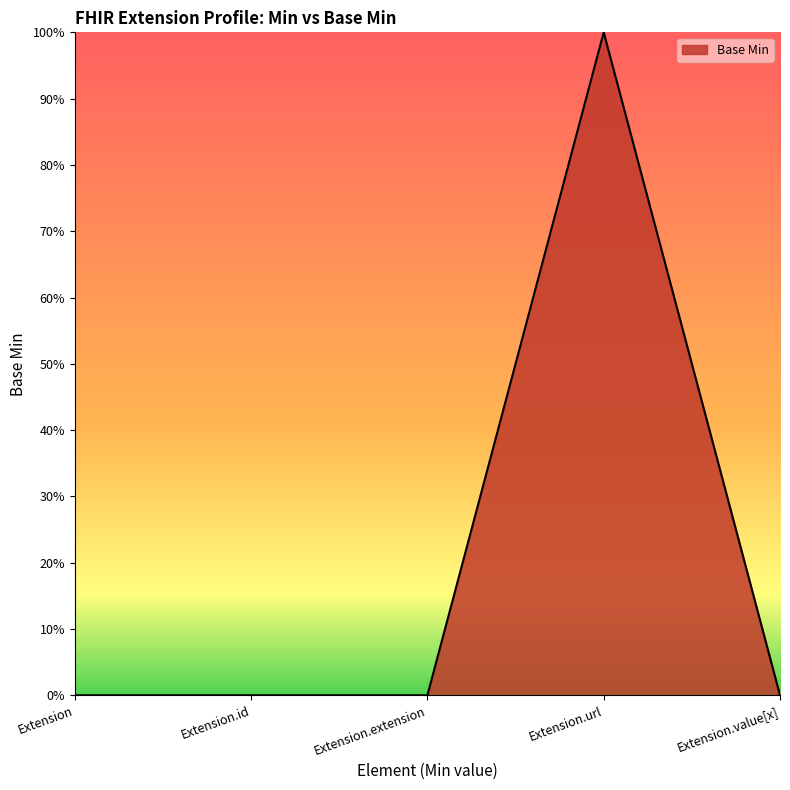

Does the chart display data point markers on the line(s)?

No